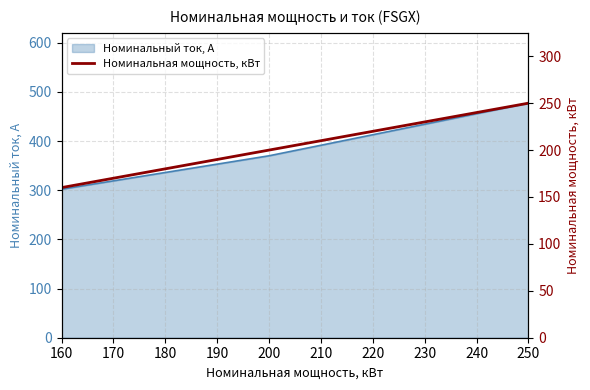

At which label does Номинальный ток, А reach its peak?

250